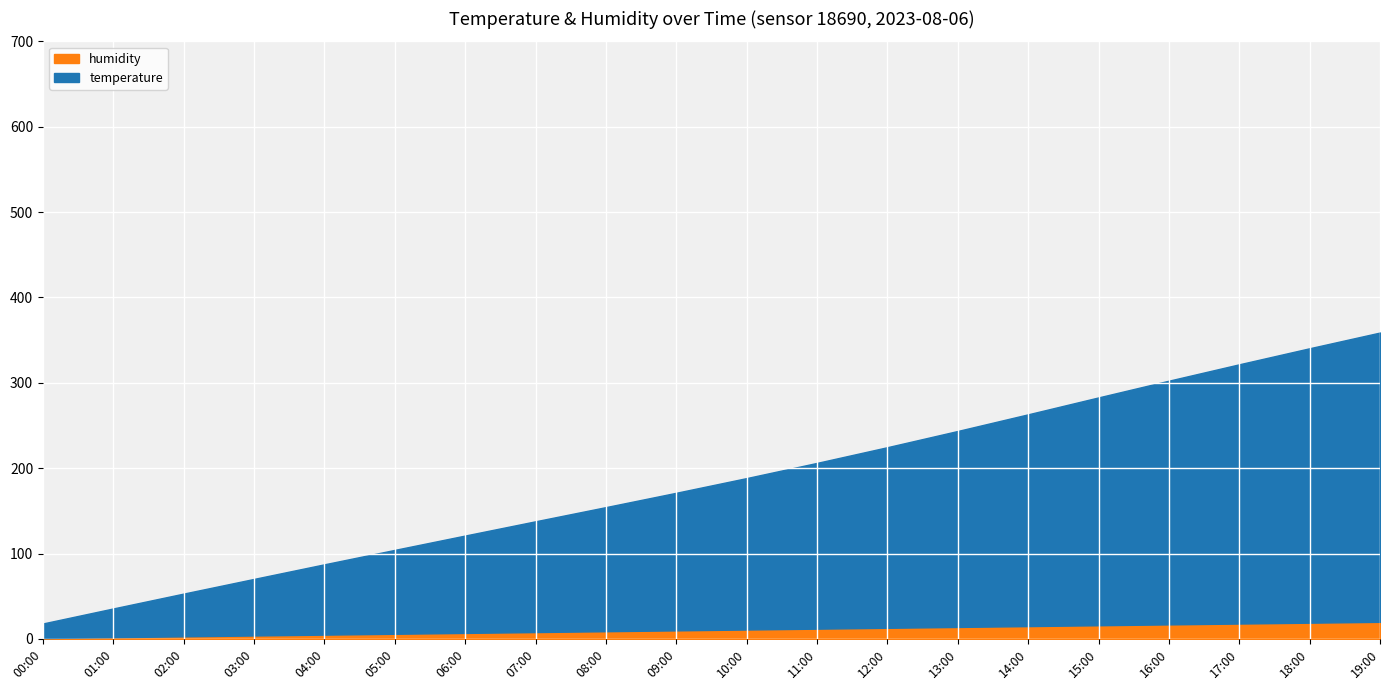

List the series in order of their peak value, lowest first.

humidity, temperature